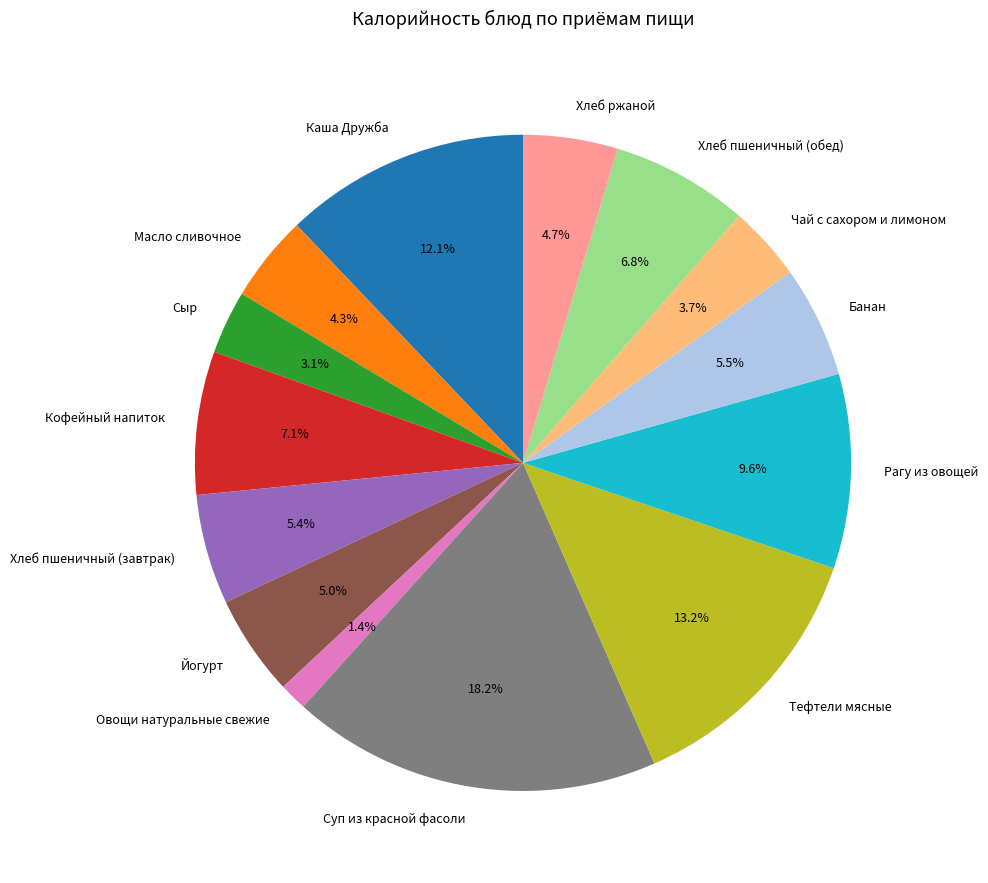

How many segments does this pie chart have?

14